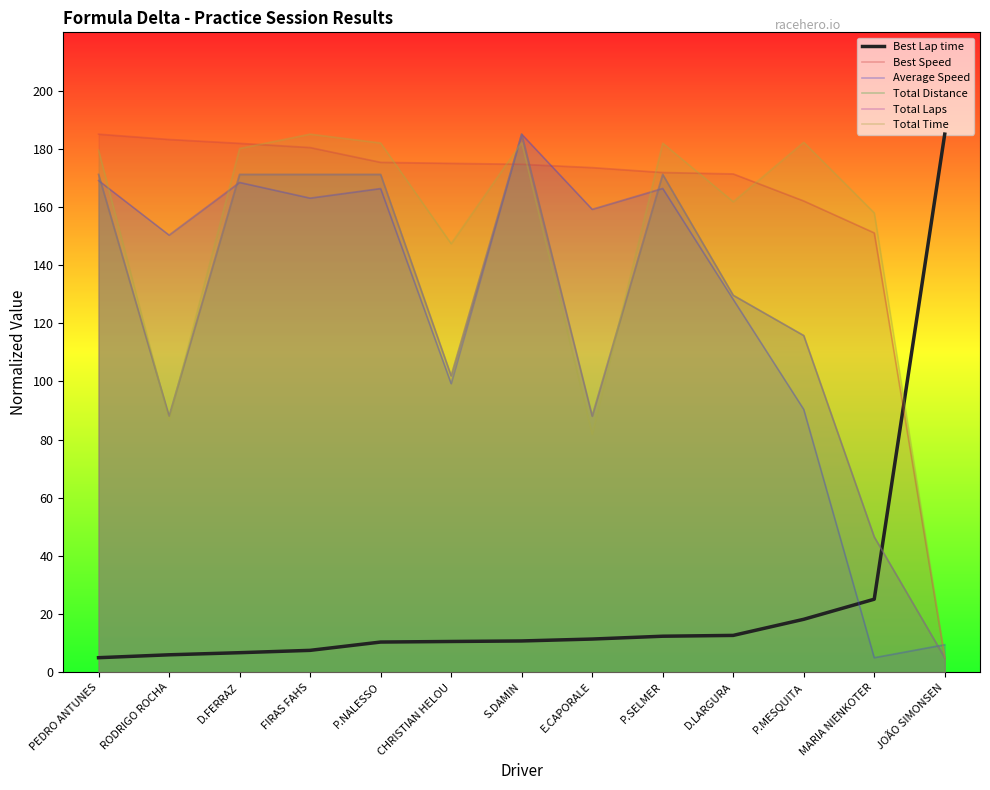

Reading left to right, list all the values displayed in this chart.

Best Lap time: PEDRO ANTUNES=5.0	RODRIGO ROCHA=6.0	D.FERRAZ=6.7	FIRAS FAHS=7.5	P.NALESSO=10.4	CHRISTIAN HELOU=10.6	S.DAMIN=10.8	E.CAPORALE=11.4	P.SELMER=12.4	D.LARGURA=12.7	P.MESQUITA=18.2	MARIA NIENKOTER=25.1	JOÃO SIMONSEN=185.0
Best Speed: PEDRO ANTUNES=185.0	RODRIGO ROCHA=183.2	D.FERRAZ=181.8	FIRAS FAHS=180.4	P.NALESSO=175.3	CHRISTIAN HELOU=175.0	S.DAMIN=174.6	E.CAPORALE=173.5	P.SELMER=171.8	D.LARGURA=171.3	P.MESQUITA=162.0	MARIA NIENKOTER=151.1	JOÃO SIMONSEN=5.0
Average Speed: PEDRO ANTUNES=169.1	RODRIGO ROCHA=150.3	D.FERRAZ=168.4	FIRAS FAHS=163.0	P.NALESSO=166.3	CHRISTIAN HELOU=99.2	S.DAMIN=185.0	E.CAPORALE=159.2	P.SELMER=166.3	D.LARGURA=128.2	P.MESQUITA=90.4	MARIA NIENKOTER=5.0	JOÃO SIMONSEN=9.5
Total Distance: PEDRO ANTUNES=171.2	RODRIGO ROCHA=88.1	D.FERRAZ=171.2	FIRAS FAHS=171.2	P.NALESSO=171.2	CHRISTIAN HELOU=101.9	S.DAMIN=185.0	E.CAPORALE=88.1	P.SELMER=171.2	D.LARGURA=129.6	P.MESQUITA=115.8	MARIA NIENKOTER=46.5	JOÃO SIMONSEN=5.0
Total Laps: PEDRO ANTUNES=171.2	RODRIGO ROCHA=88.1	D.FERRAZ=171.2	FIRAS FAHS=171.2	P.NALESSO=171.2	CHRISTIAN HELOU=101.9	S.DAMIN=185.0	E.CAPORALE=88.1	P.SELMER=171.2	D.LARGURA=129.6	P.MESQUITA=115.8	MARIA NIENKOTER=46.5	JOÃO SIMONSEN=5.0
Total Time: PEDRO ANTUNES=179.5	RODRIGO ROCHA=86.7	D.FERRAZ=180.1	FIRAS FAHS=185.0	P.NALESSO=182.0	CHRISTIAN HELOU=147.3	S.DAMIN=182.1	E.CAPORALE=81.9	P.SELMER=181.9	D.LARGURA=161.8	P.MESQUITA=182.2	MARIA NIENKOTER=157.9	JOÃO SIMONSEN=5.0